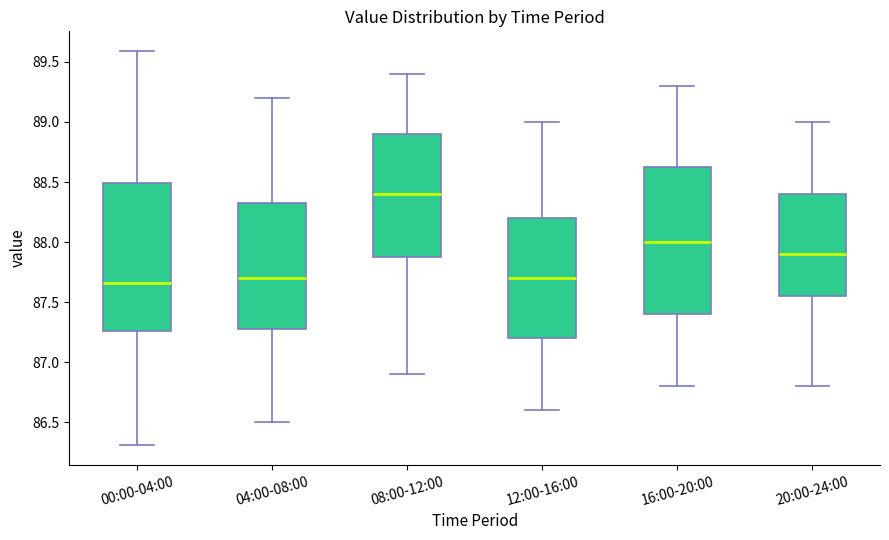

Reading left to right, read every box against the y-axis: the position of its median line, the range the box covers, and the ends of its whiskers. The values are not printed on the chart, so give them approximately, as read against the axis.

00:00-04:00: median 87.65, box 87.25 to 88.50, whiskers 86.30 to 89.60
04:00-08:00: median 87.70, box 87.30 to 88.35, whiskers 86.50 to 89.20
08:00-12:00: median 88.40, box 87.90 to 88.90, whiskers 86.90 to 89.40
12:00-16:00: median 87.70, box 87.20 to 88.20, whiskers 86.60 to 89.00
16:00-20:00: median 88.00, box 87.40 to 88.65, whiskers 86.80 to 89.30
20:00-24:00: median 87.90, box 87.55 to 88.40, whiskers 86.80 to 89.00